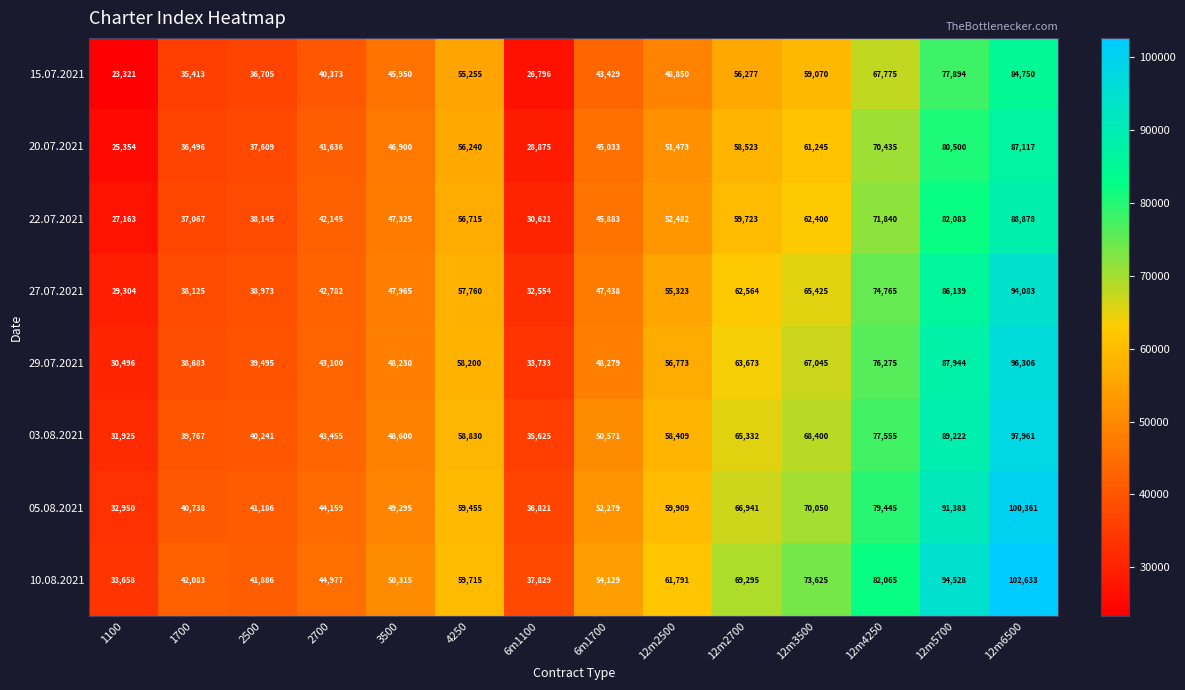

Which category has the highest value across all series?

12m6500